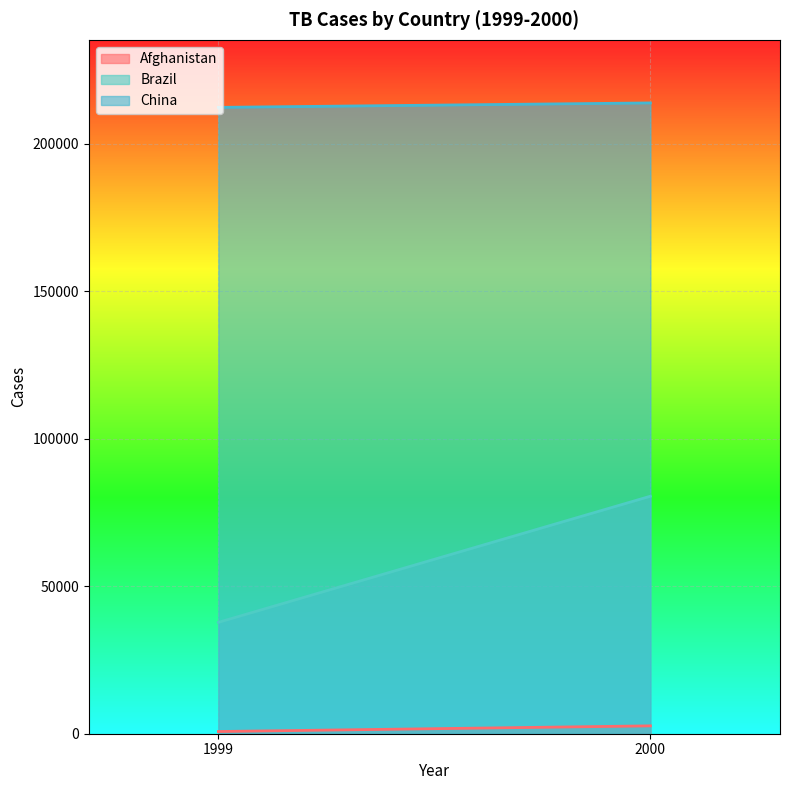

What is the sum of all China values?

426024